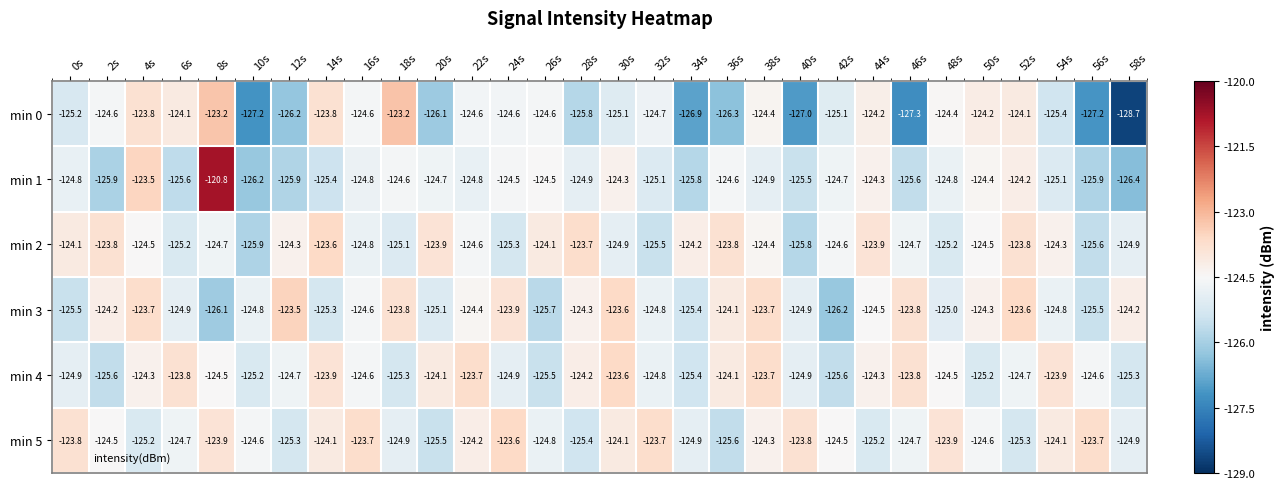

What is the smallest value displayed?

-128.7